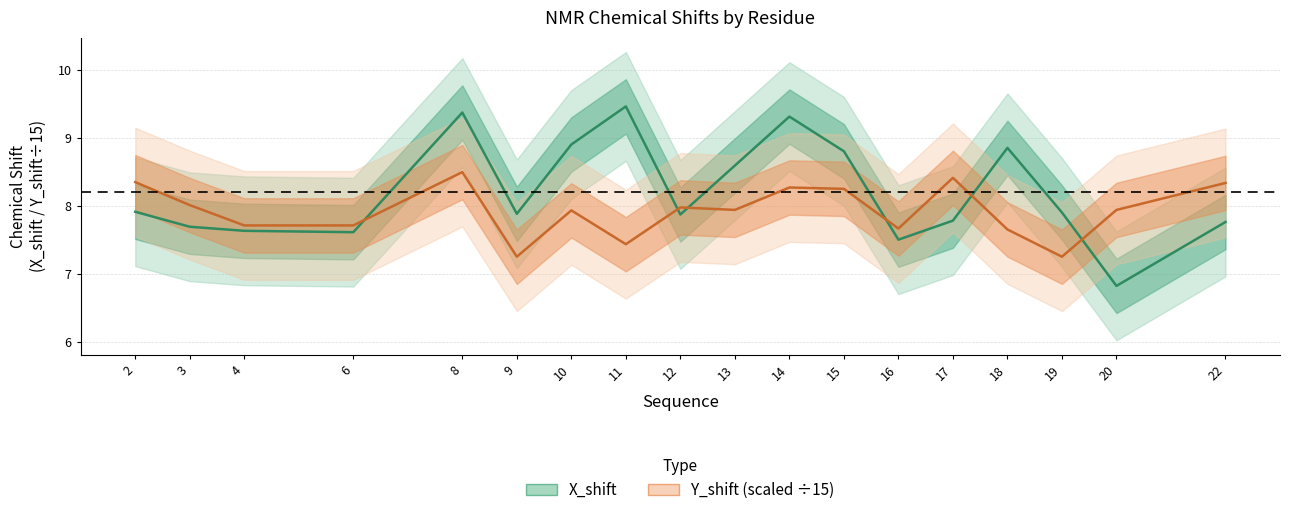

Which series changed the most between 10 and 19?

X_shift